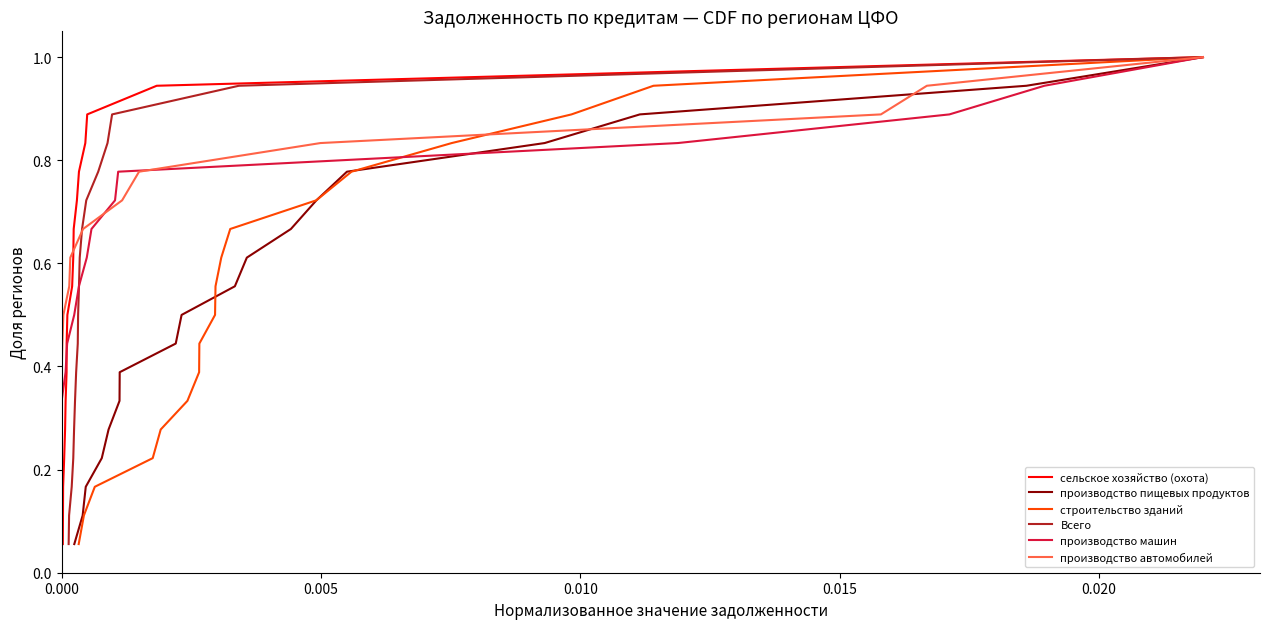

What is the highest value of the сельское хозяйство (охота) series?

1.0